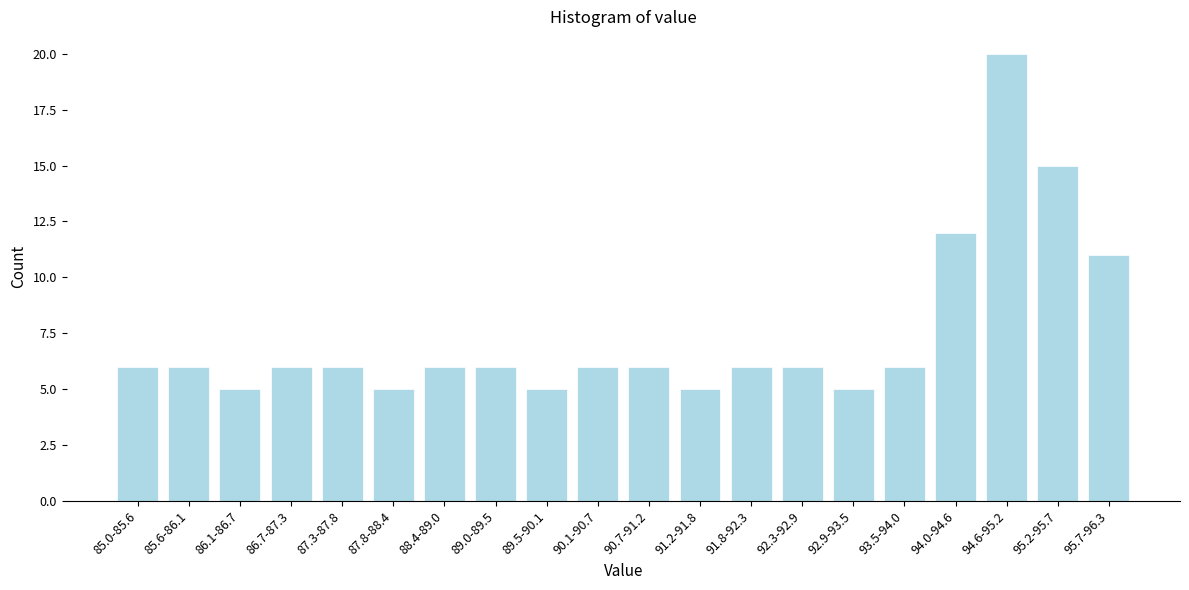

Reading left to right, what are all the values shown in this chart?

6	6	5	6	6	5	6	6	5	6	6	5	6	6	5	6	12	20	15	11